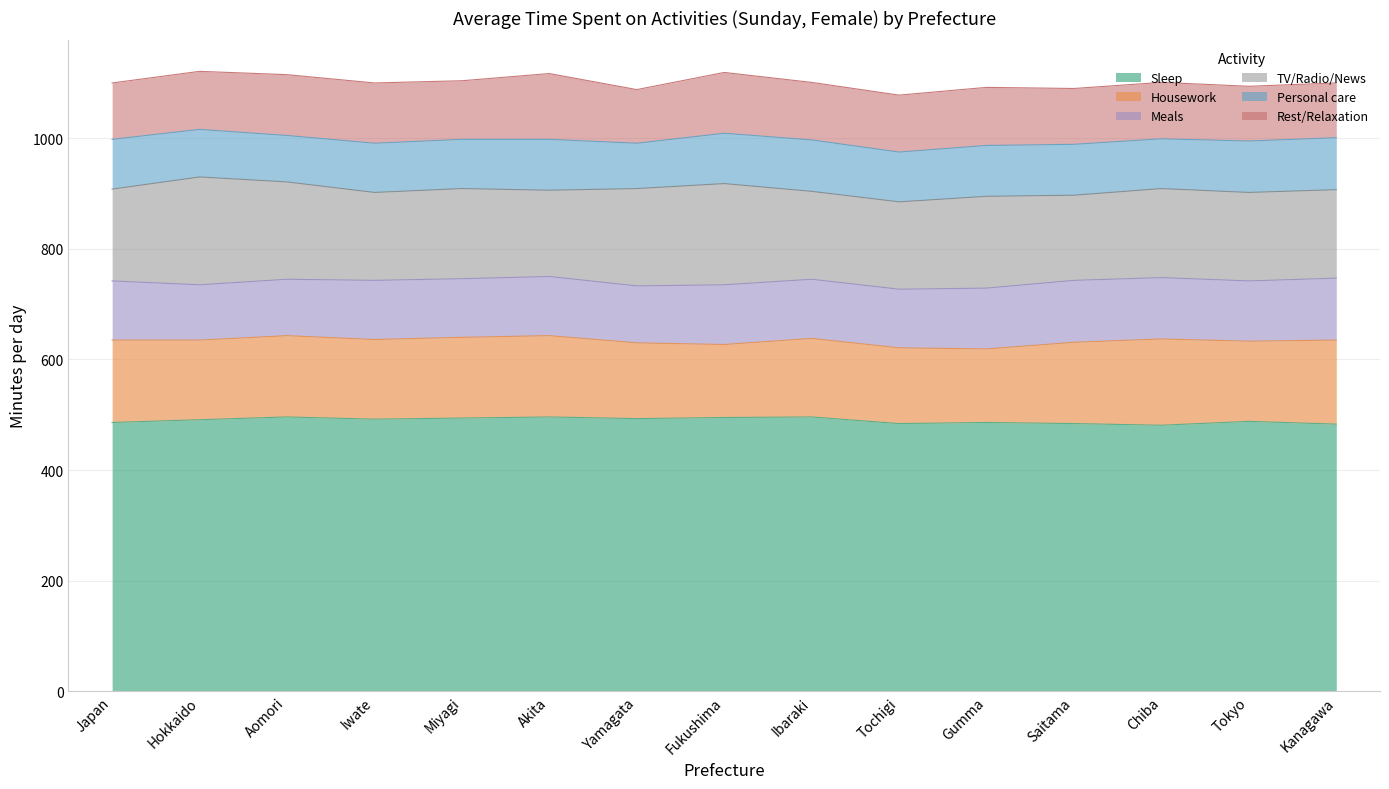

How many data points in Meals are above 107?

6